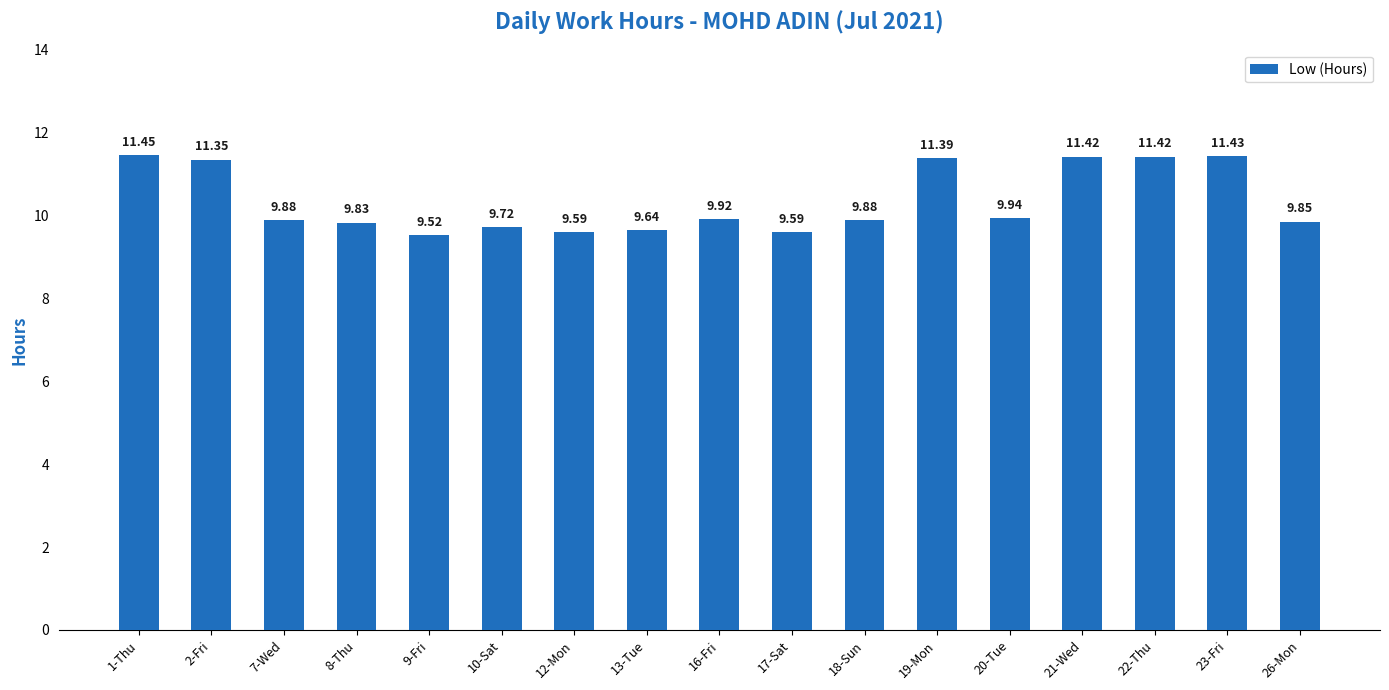

At which label is the value closest to 10?

20-Tue